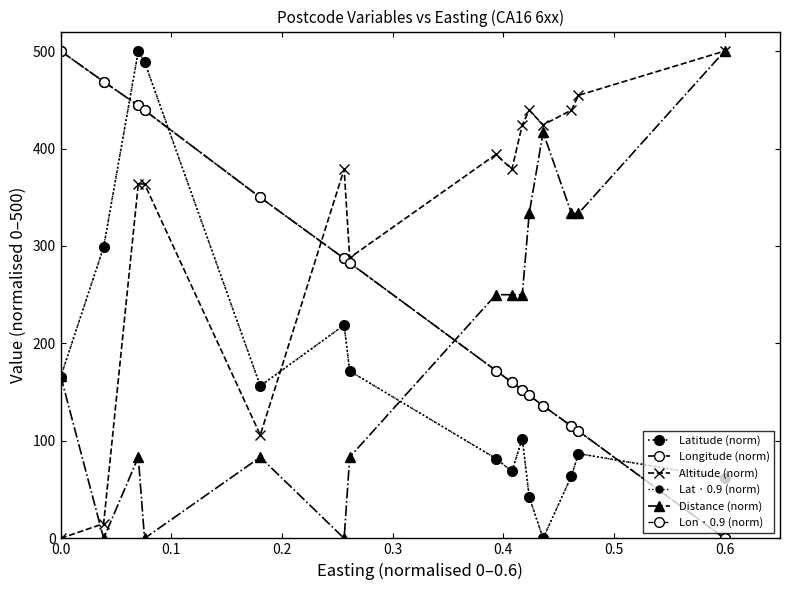

What is the value of the Distance (norm) point at the 3rd from the left?

83.3